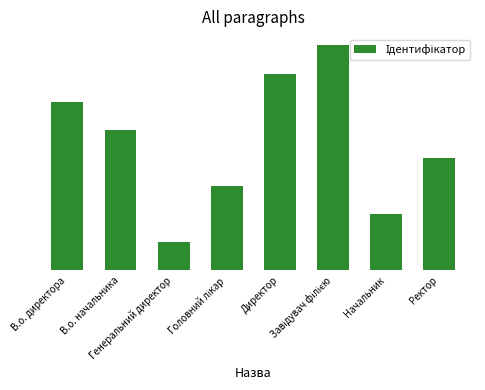

Between Директор and В.о. начальника, which is larger?

Директор